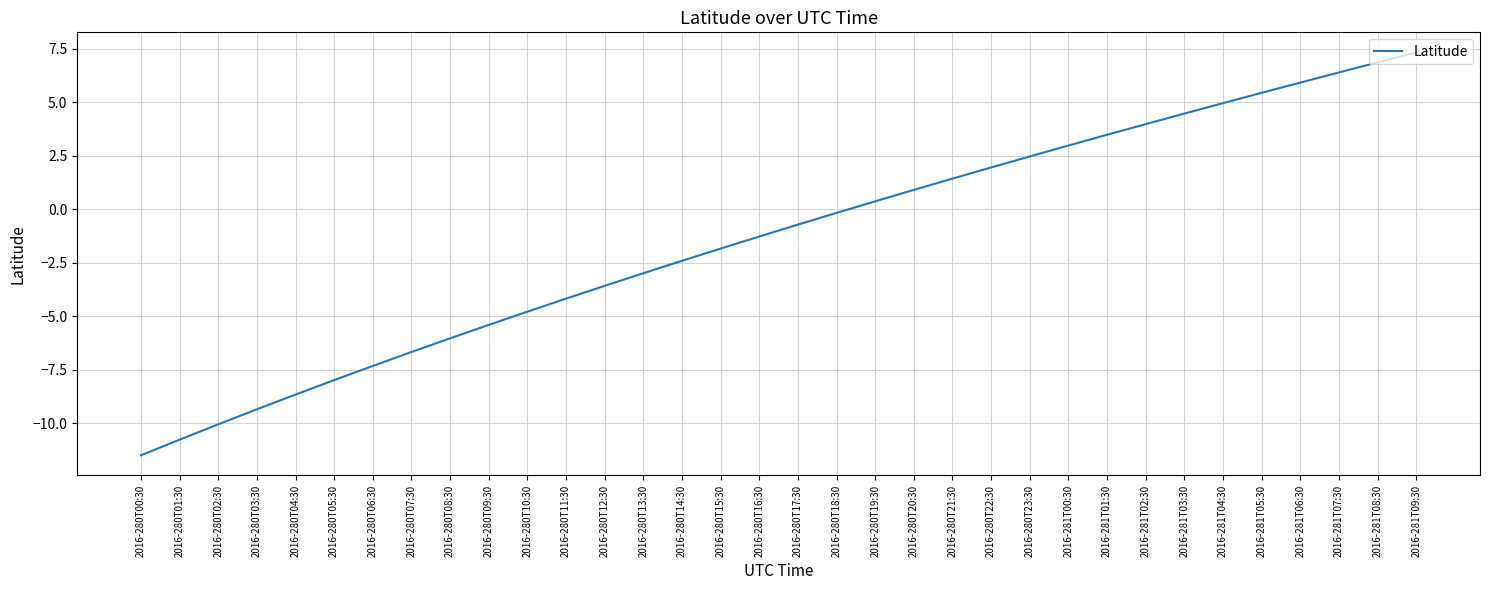

Rank the categories by value from lowest to highest.

2016-280T00:30, 2016-280T01:30, 2016-280T02:30, 2016-280T03:30, 2016-280T04:30, 2016-280T05:30, 2016-280T06:30, 2016-280T07:30, 2016-280T08:30, 2016-280T09:30, 2016-280T10:30, 2016-280T11:30, 2016-280T12:30, 2016-280T13:30, 2016-280T14:30, 2016-280T15:30, 2016-280T16:30, 2016-280T17:30, 2016-280T18:30, 2016-280T19:30, 2016-280T20:30, 2016-280T21:30, 2016-280T22:30, 2016-280T23:30, 2016-281T00:30, 2016-281T01:30, 2016-281T02:30, 2016-281T03:30, 2016-281T04:30, 2016-281T05:30, 2016-281T06:30, 2016-281T07:30, 2016-281T08:30, 2016-281T09:30